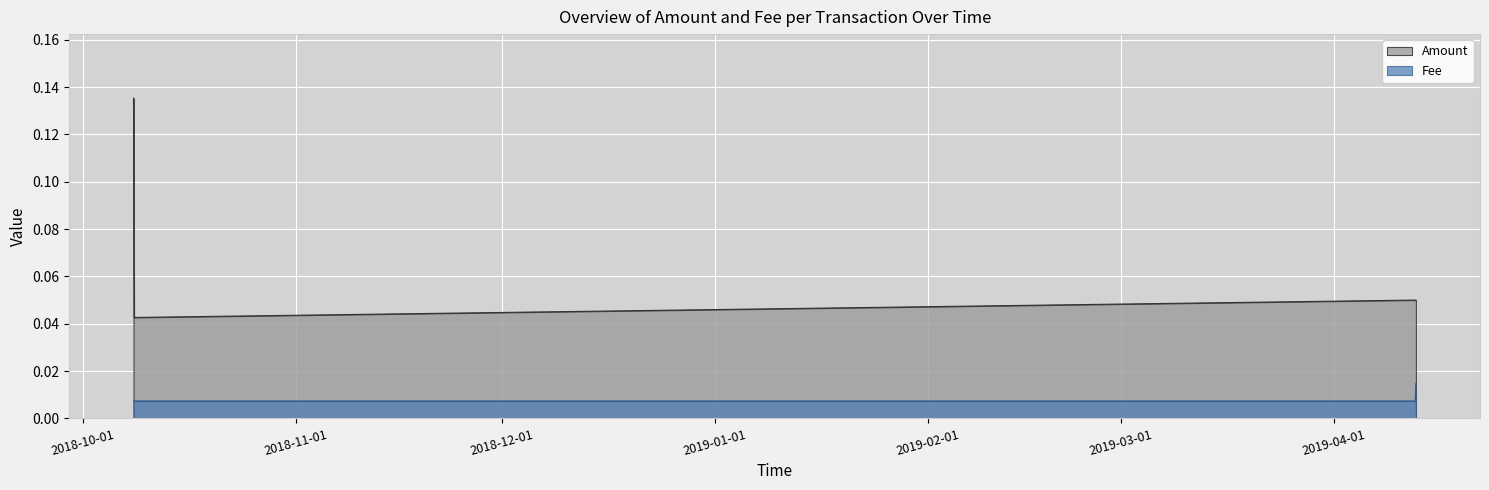

True or false: Fee has a value of 0.0 at 2018-10-08 09:37:25.

False